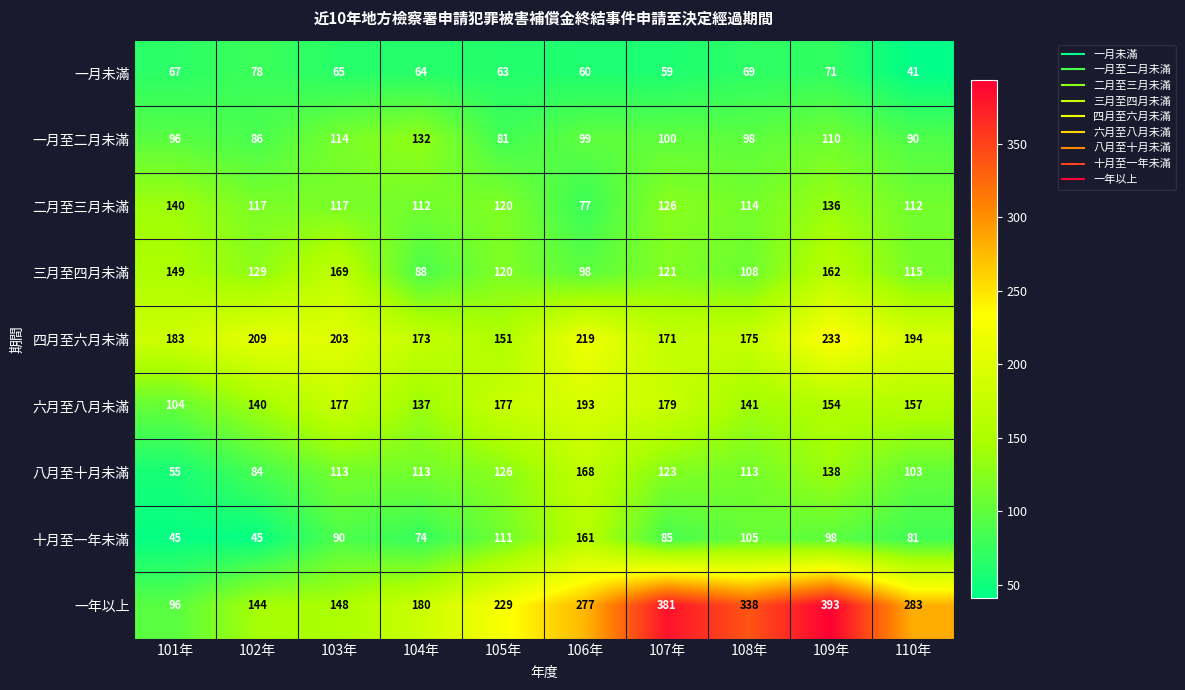

Which series has the largest total across all categories?

一年以上